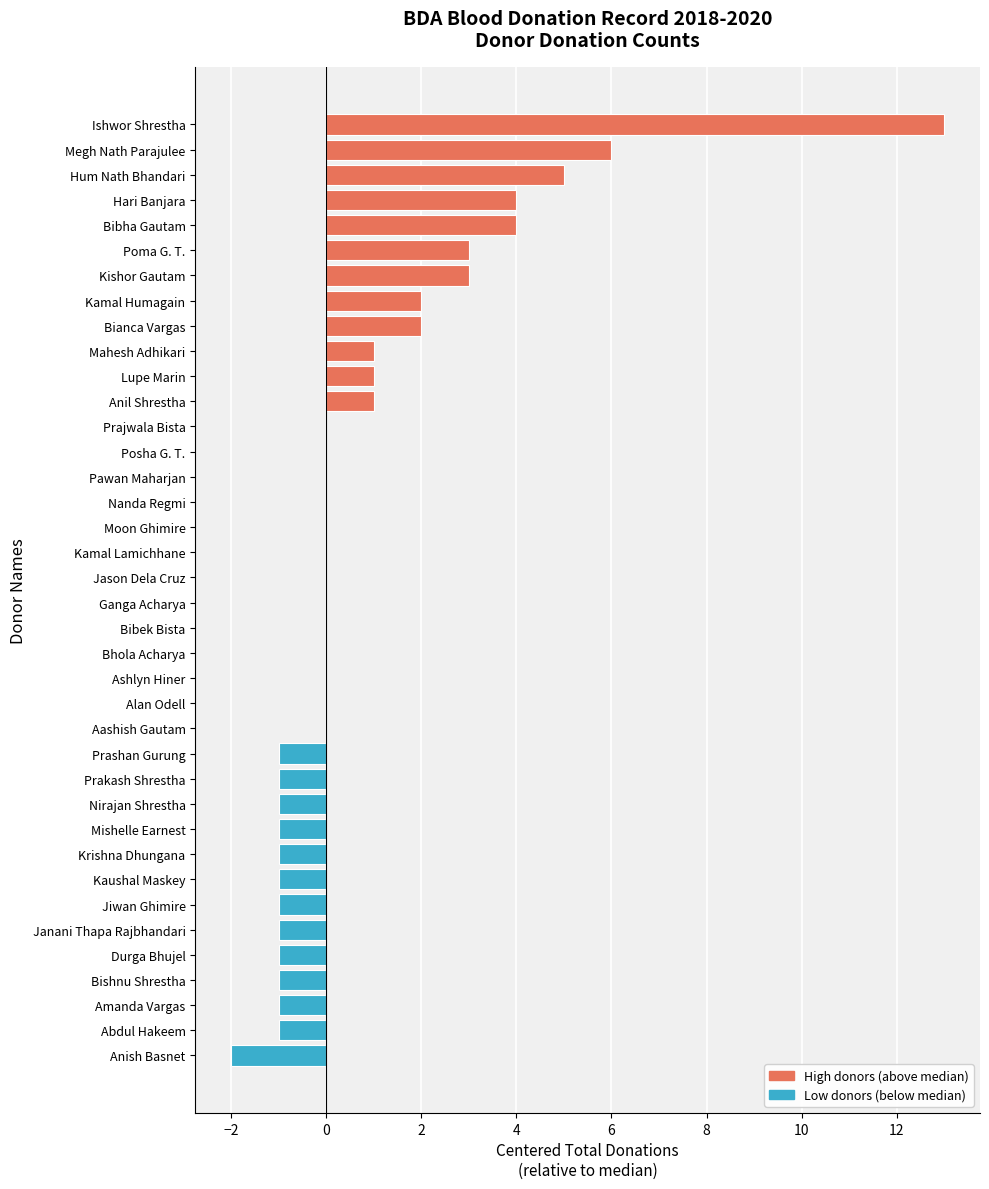

Between Kaushal Maskey and Ishwor Shrestha, which is larger?

Ishwor Shrestha